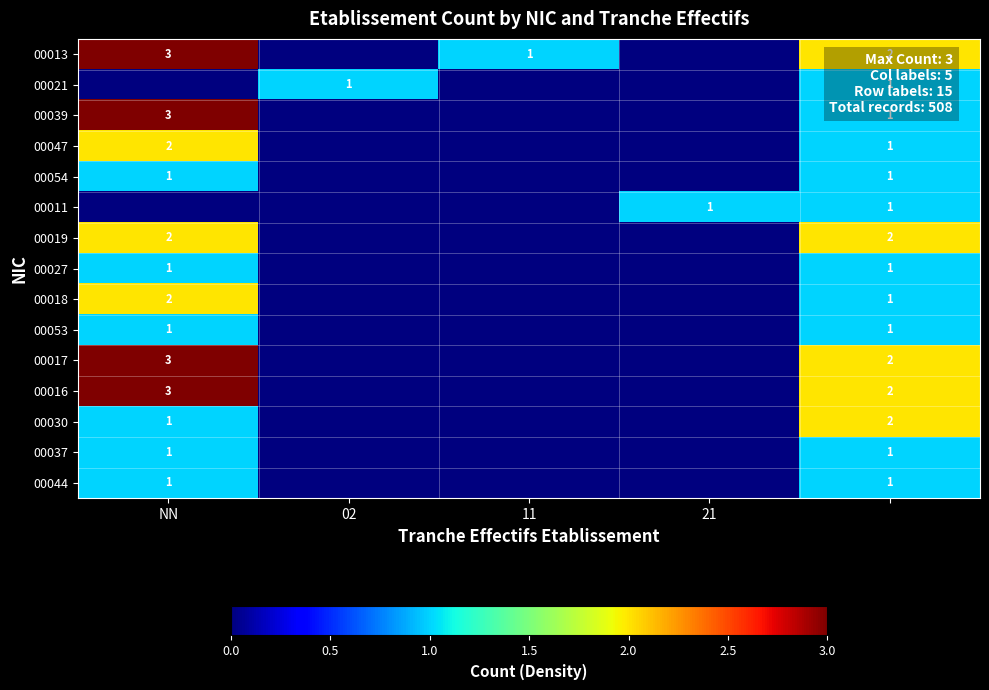

At which category is the sum across all series the highest?

NN